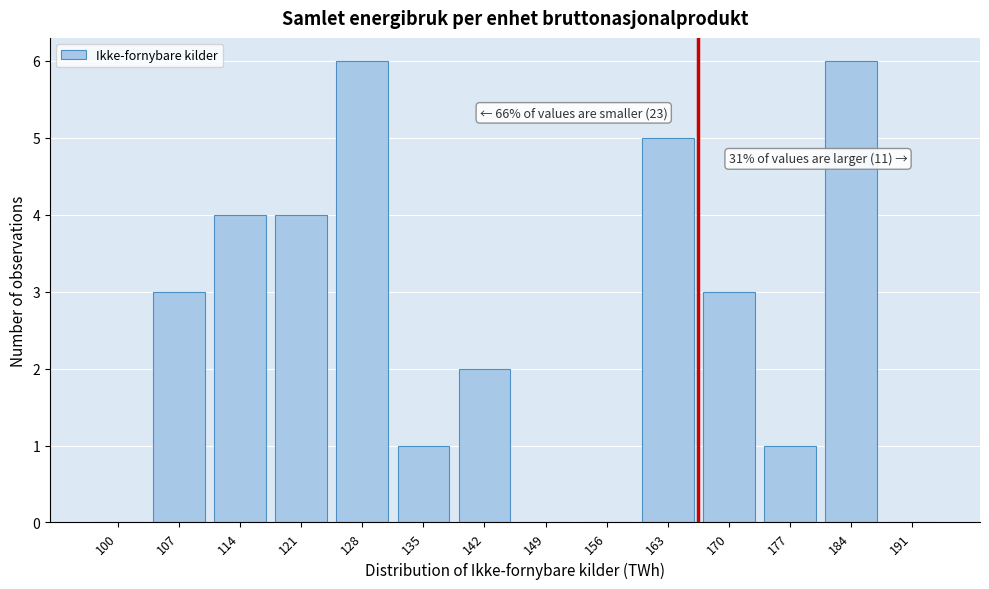

Reading left to right, transcribe all the data shown in this chart.

100=0	107=3	114=4	121=4	128=6	135=1	142=2	149=0	156=0	163=5	170=3	177=1	184=6	191=0